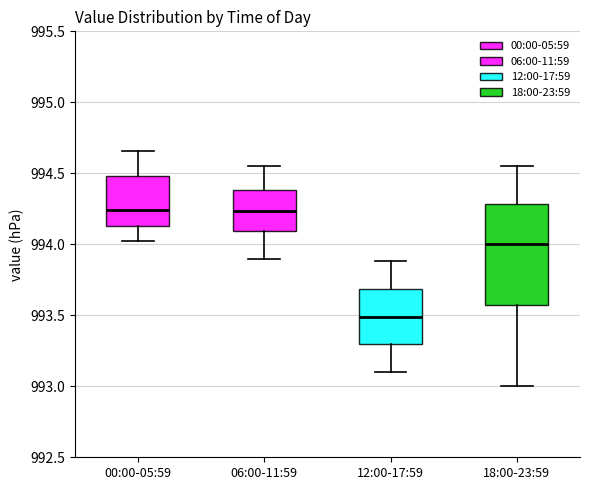

Comparing the boxes themselves (not the whiskers), which one is the tallest?

18:00-23:59